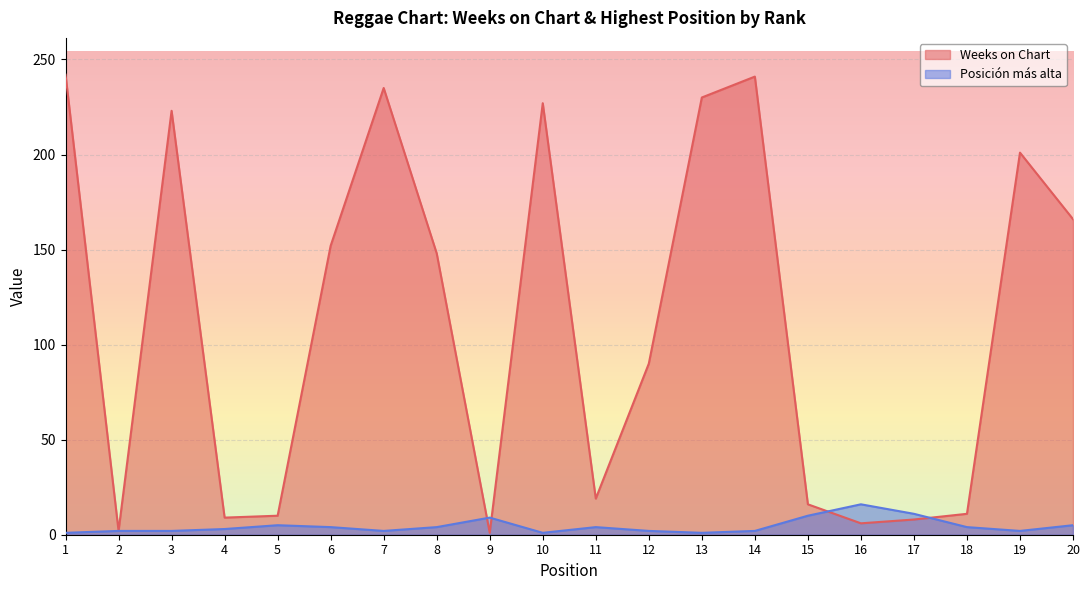

How many intersections are there between Weeks on Chart and Posición más alta?

4